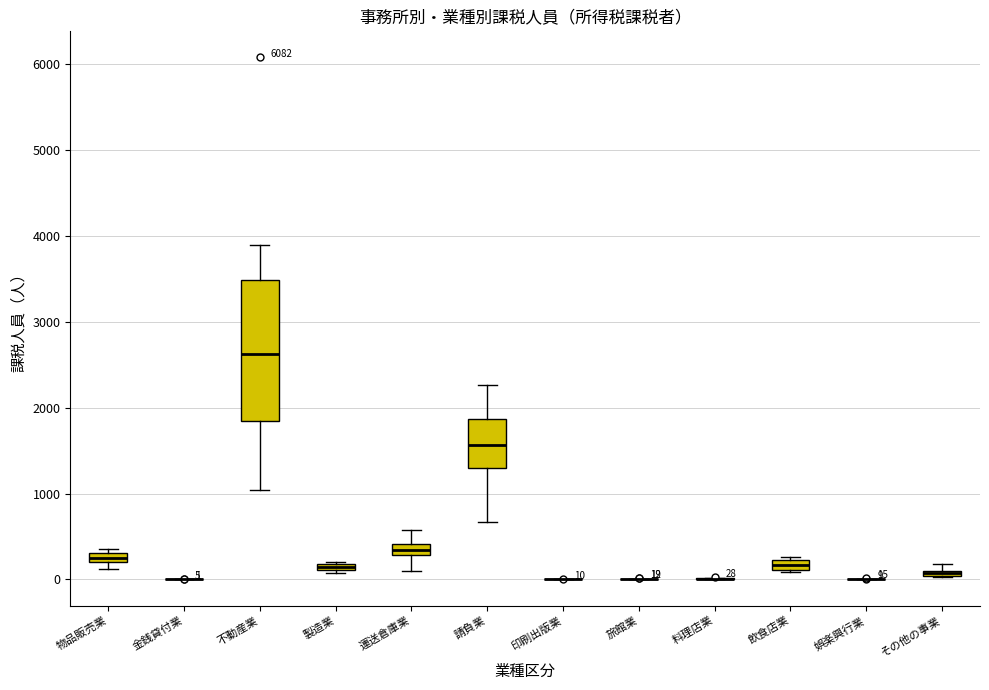

Which box is the tallest, from its lower edge to its upper edge?

不動産業